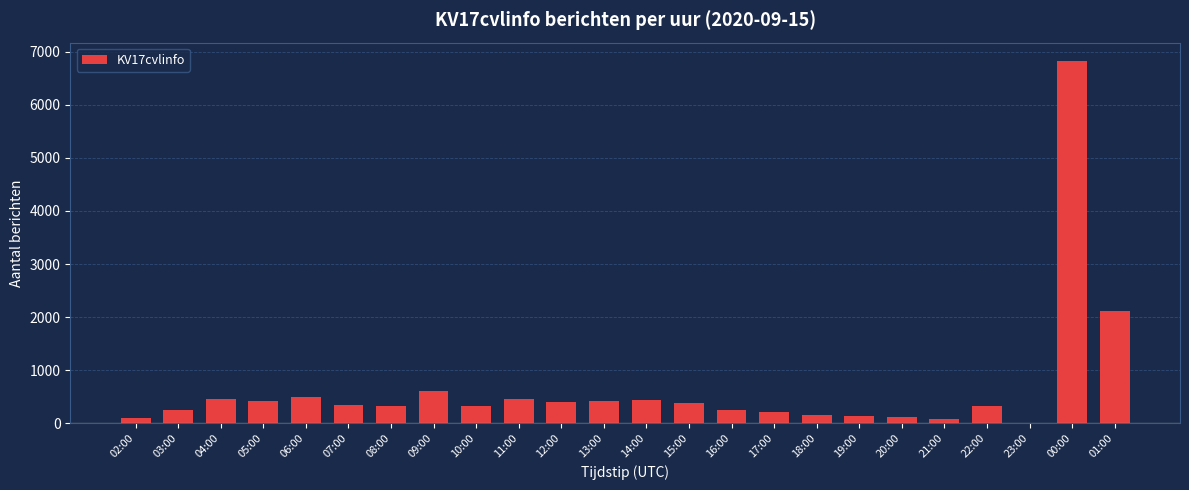

At which label does the data first exceed 341?

04:00